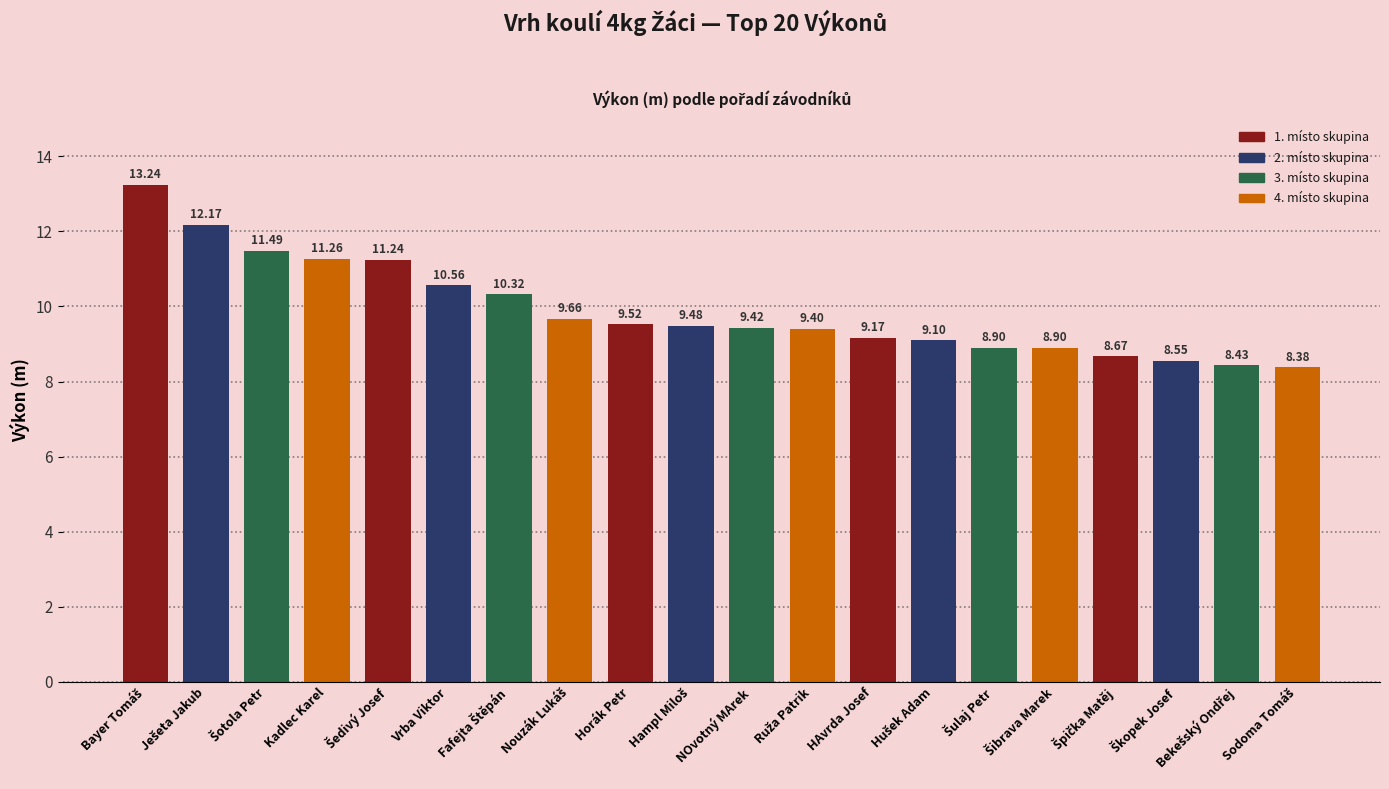

Are the bars grouped side by side (vs. stacked)?

No